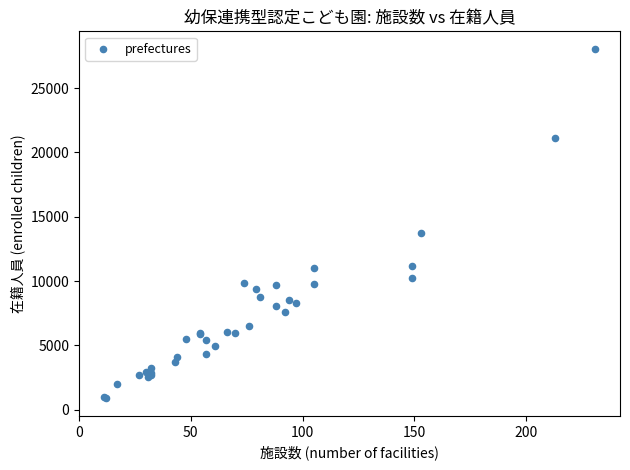

What Y value in the scatter plot is closest to 14465?

13730